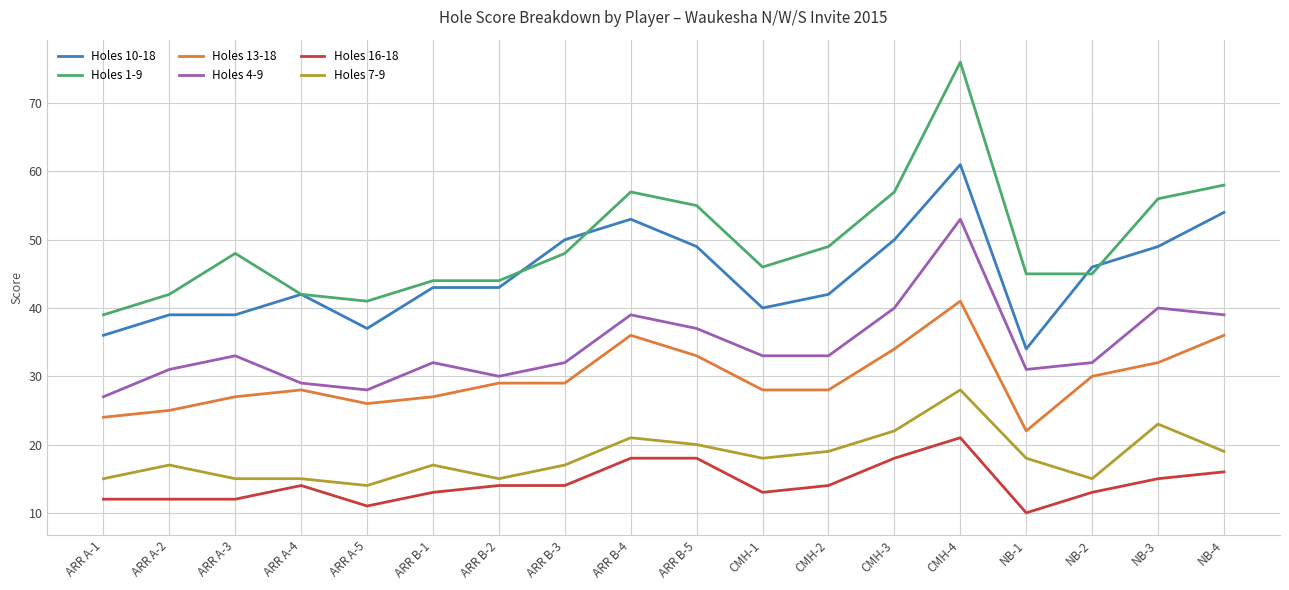

True or false: Holes 4-9 and Holes 16-18 cross at least once.

False